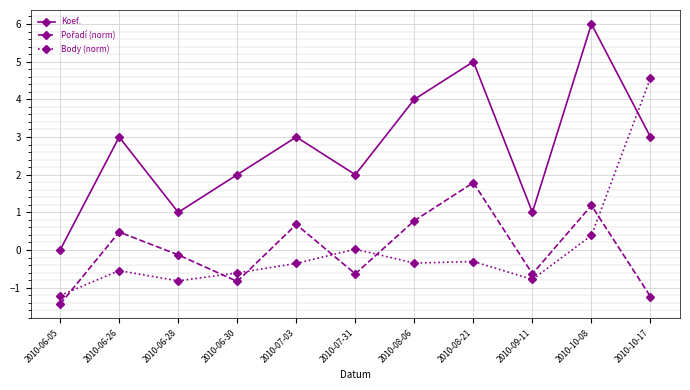

After their last crossing, which series has the higher values: Body (norm) or Koef.?

Body (norm)